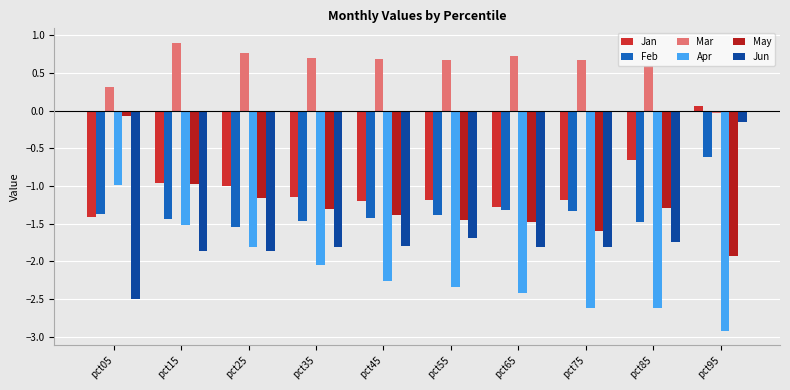

Between pct25 and pct75, which series saw the biggest shift?

Apr